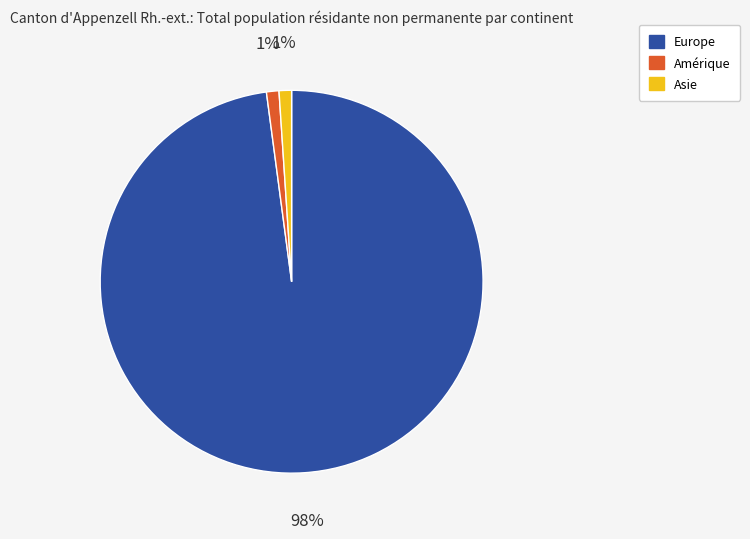

What is the largest slice in the pie chart?

Europe